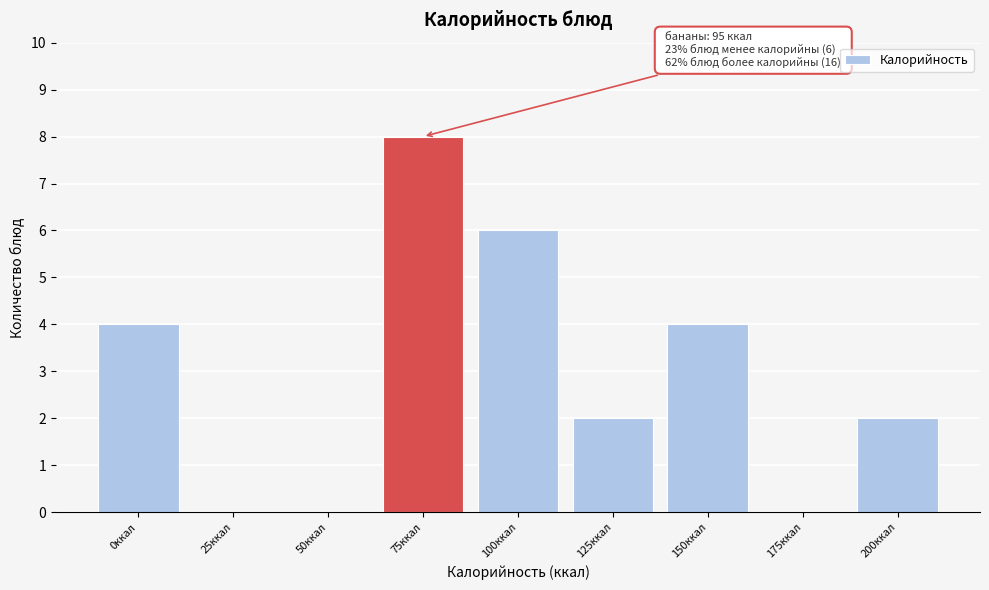

Reading left to right, extract all data points from this chart.

0ккал=4	25ккал=0	50ккал=0	75ккал=8	100ккал=6	125ккал=2	150ккал=4	175ккал=0	200ккал=2